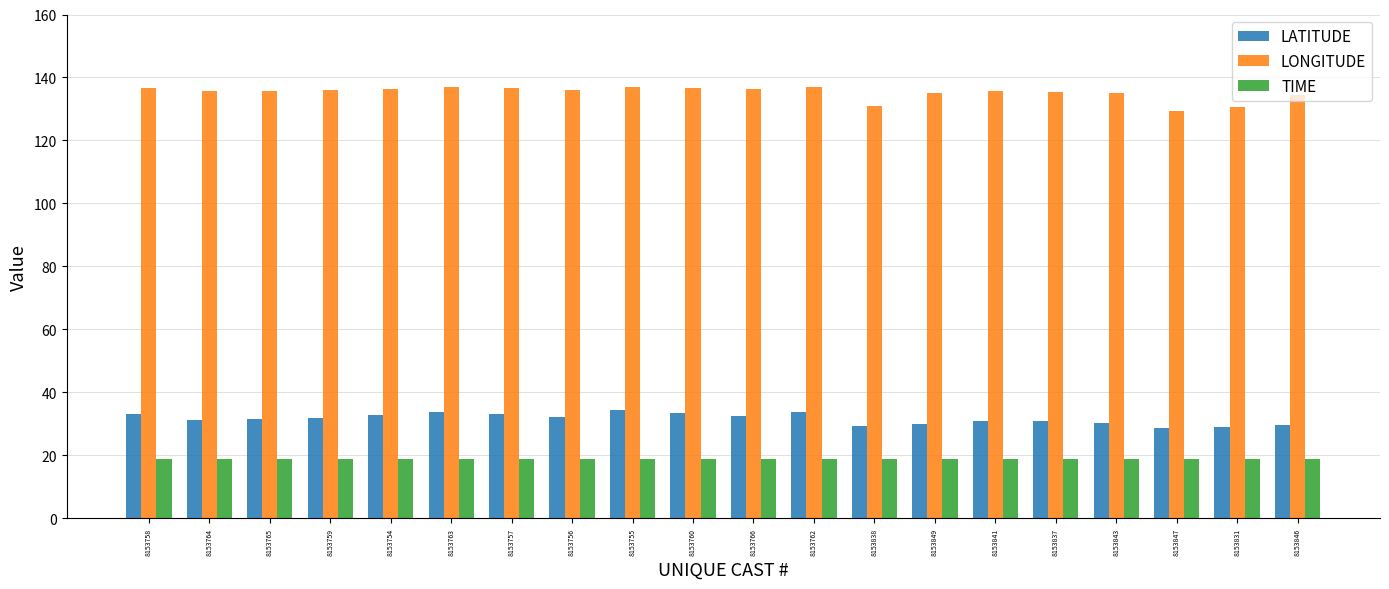

What is the spread (max minus min) of values at 8153841?

116.6